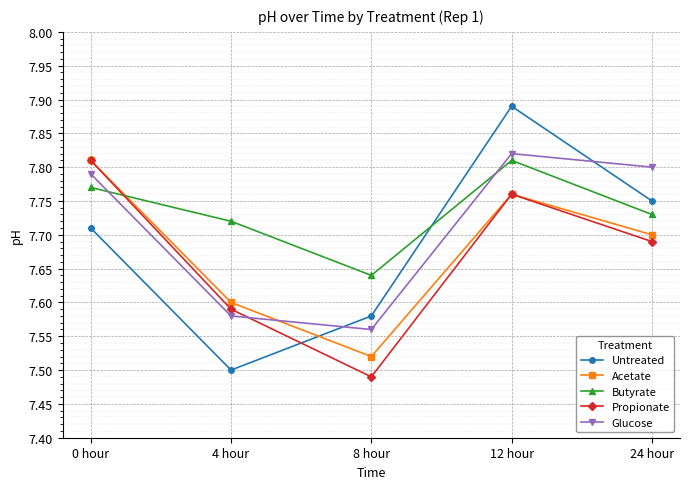

At which label does Untreated reach its peak?

12 hour